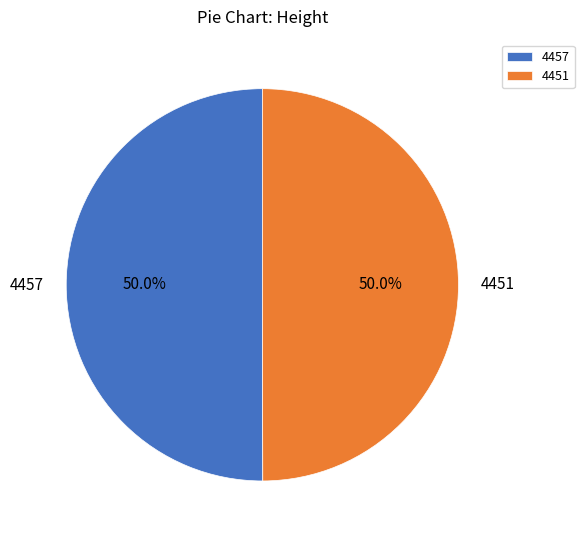

What is the ratio of the value at 4451 to the value at 4457?

1.0